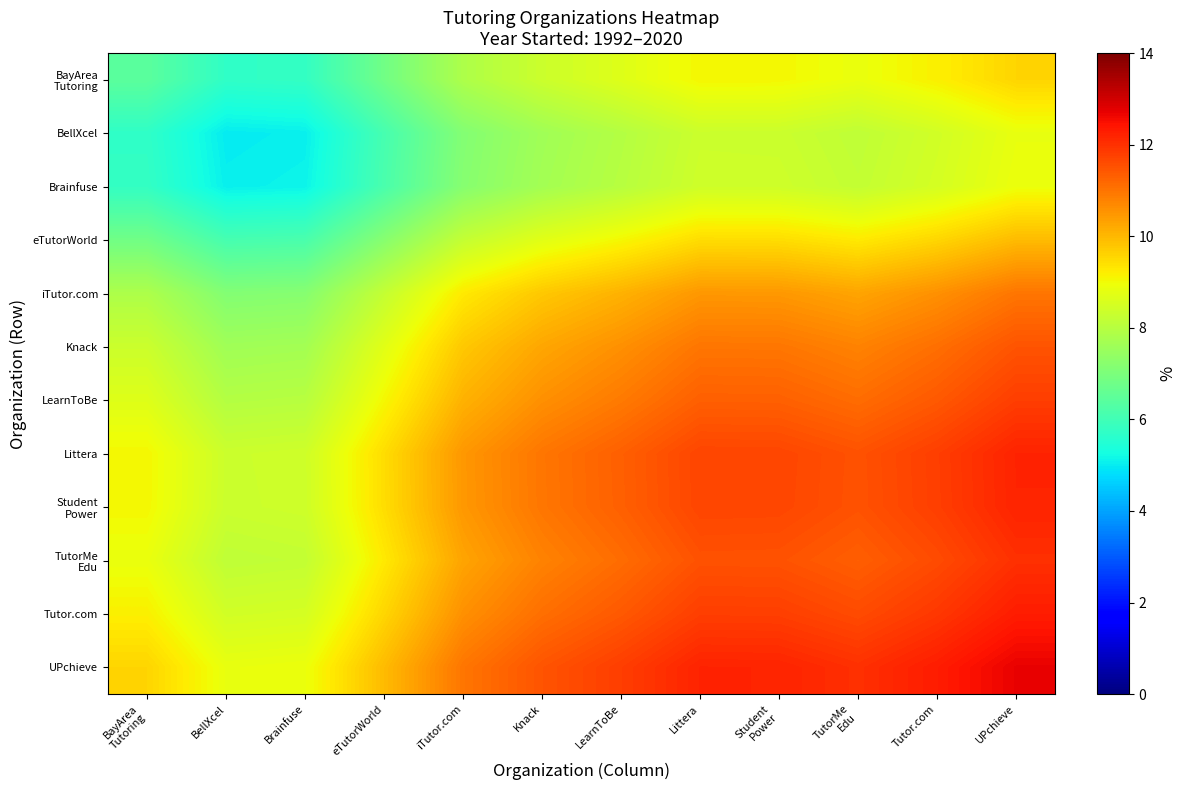

How many series are shown in this chart?

12